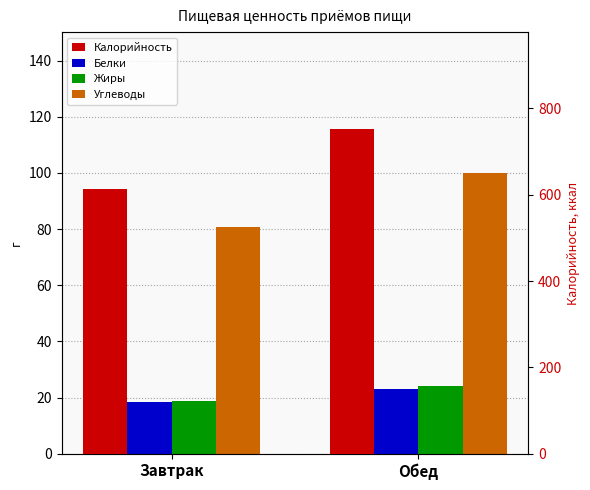

At which label does Белки first exceed 22?

Обед